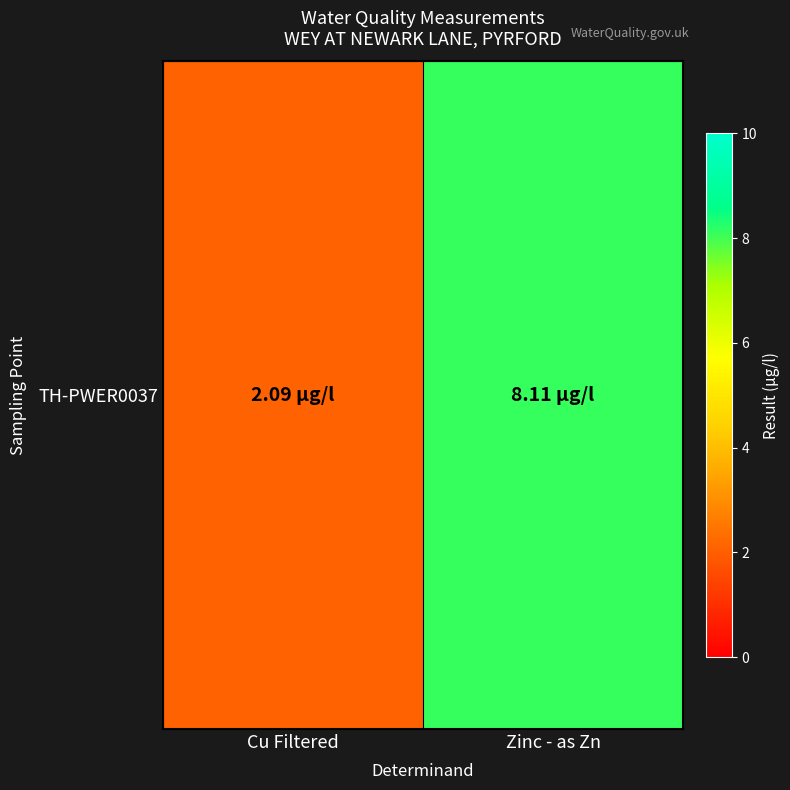

Reading left to right, list all the values displayed in this chart.

Cu Filtered=2.1	Zinc - as Zn=8.1